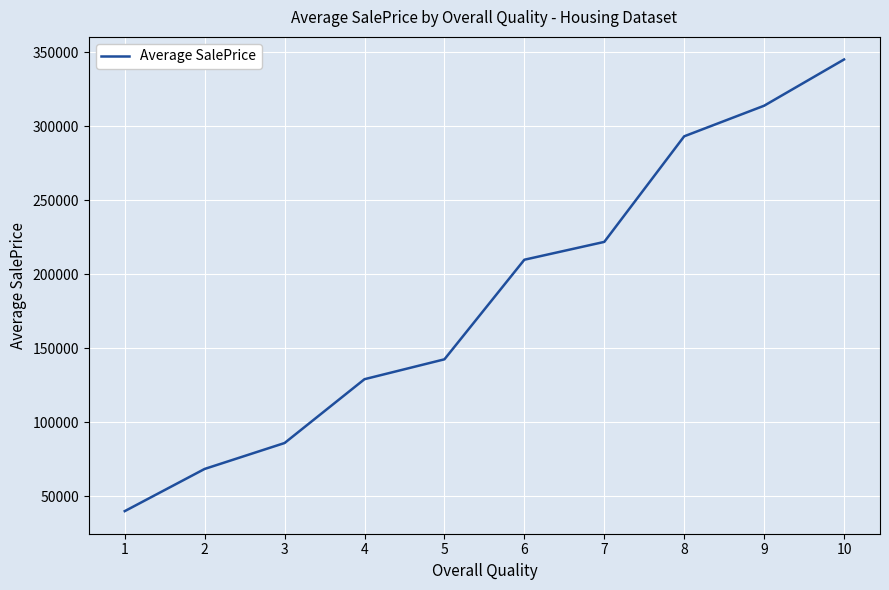

How many categories are shown in the chart?

10